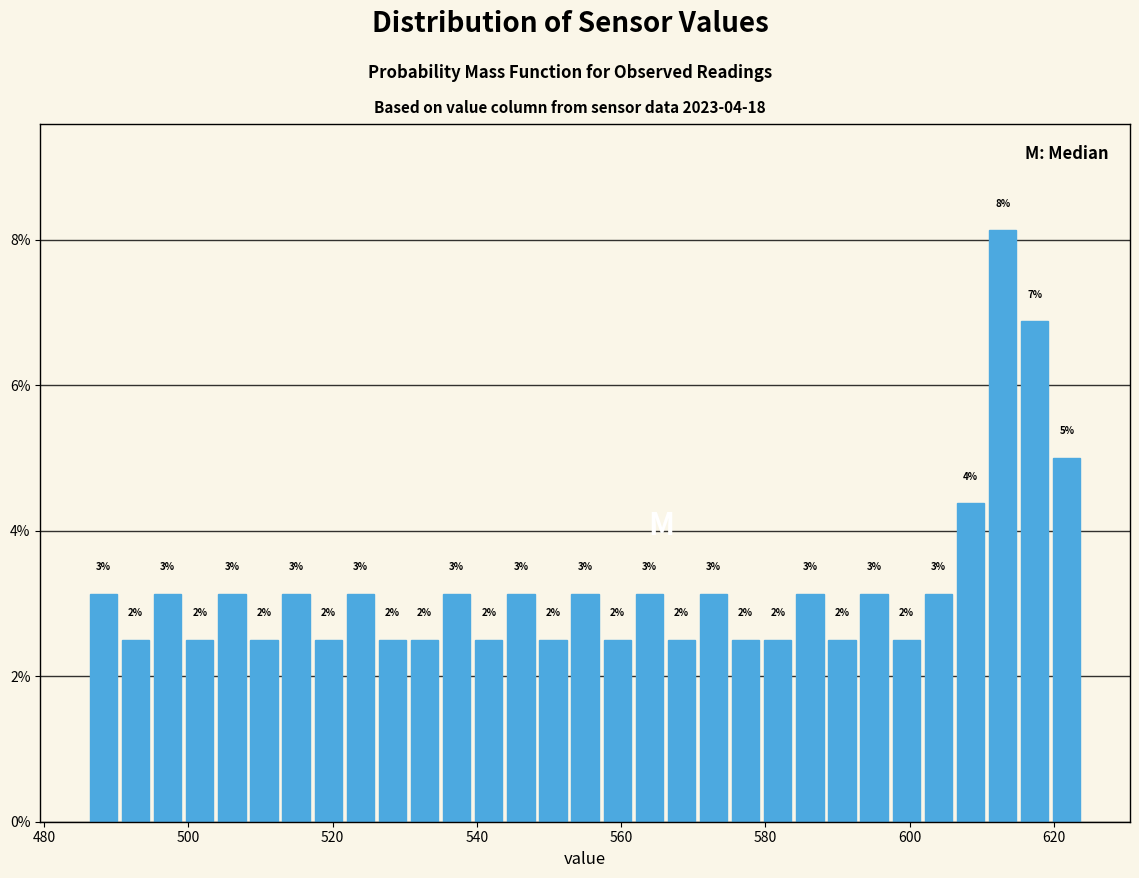

Around what value on the x-axis is the tallest bar? Give the approximate position of its centre, as read against the axis.

612